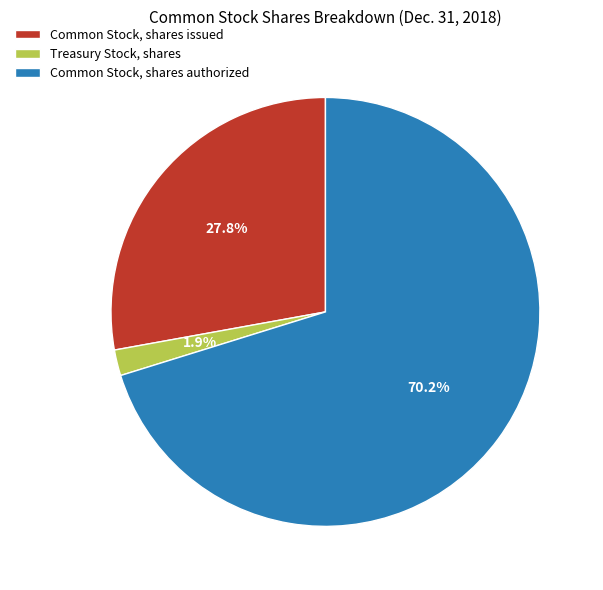

To the nearest percent, what is the difference between the largest and smallest slice percentages?

68%